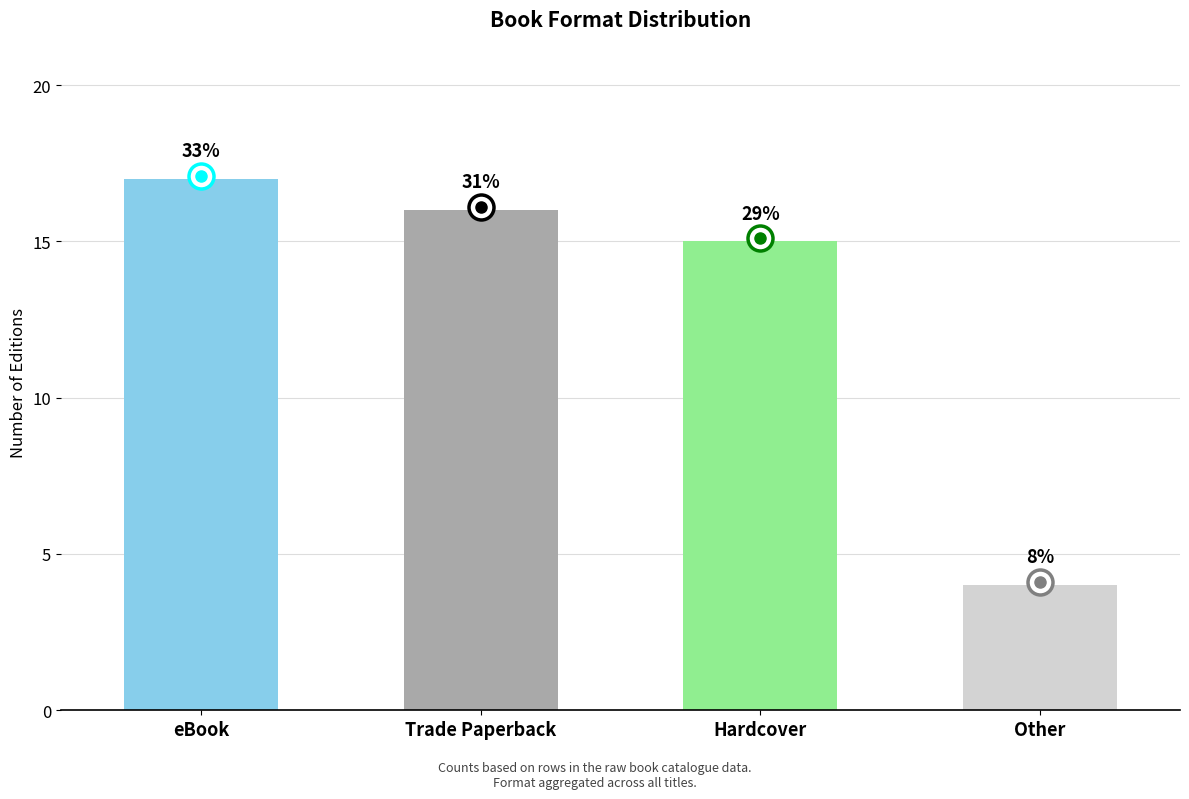

Rank the categories by value from highest to lowest.

eBook, Trade Paperback, Hardcover, Other